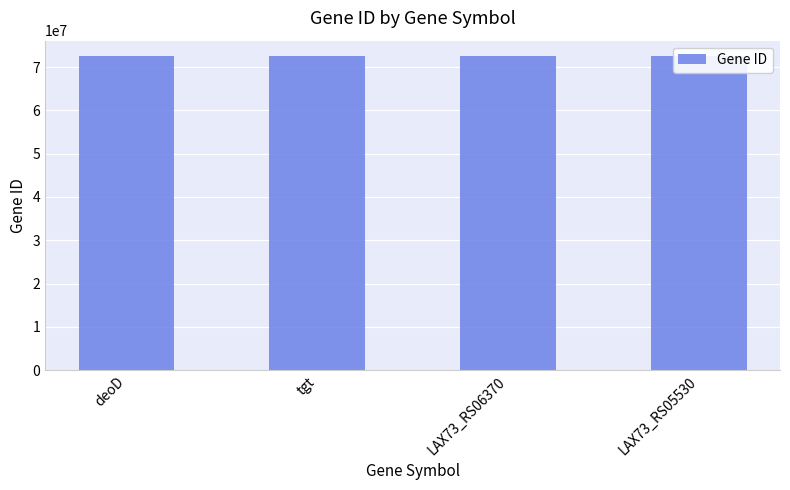

What is the sum of the values at LAX73_RS06370 and LAX73_RS05530?

144916424